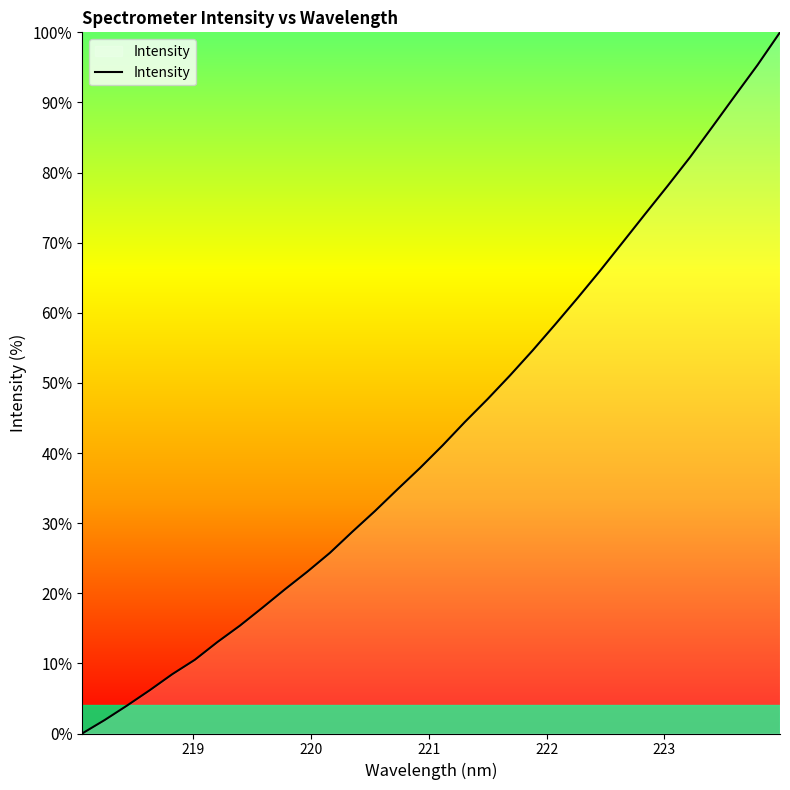

What is the difference between the maximum and minimum values?

100.0